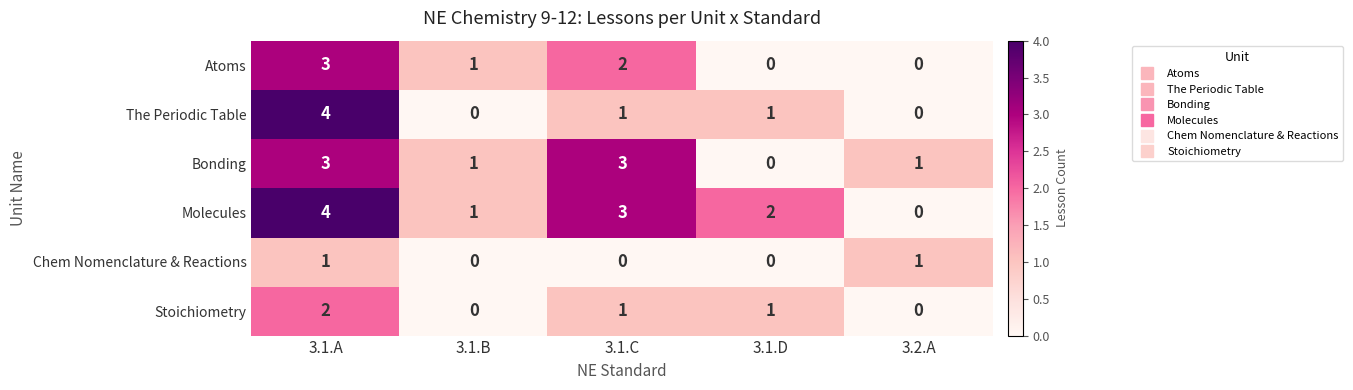

How many Stoichiometry values are between 0 and 1?

4